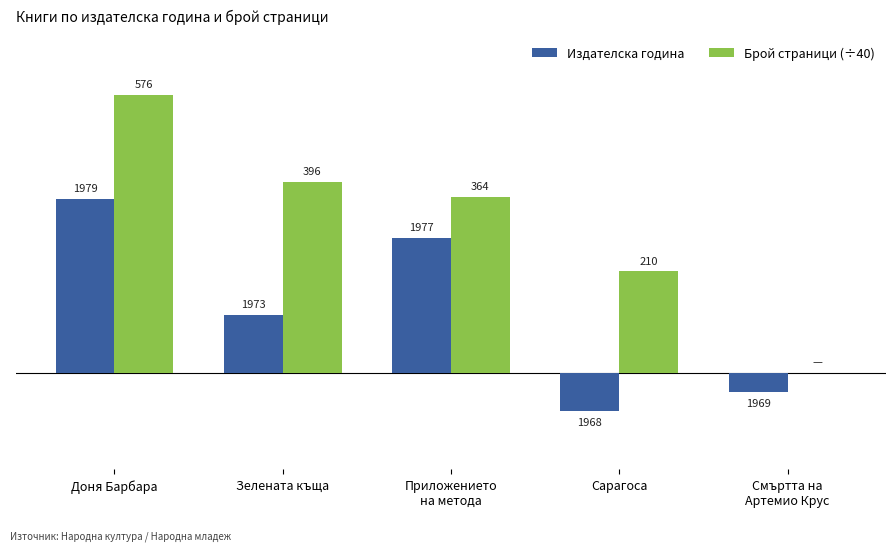

The value of Брой страници (÷40) at Доня Барбара is 20.5. True or false?

False